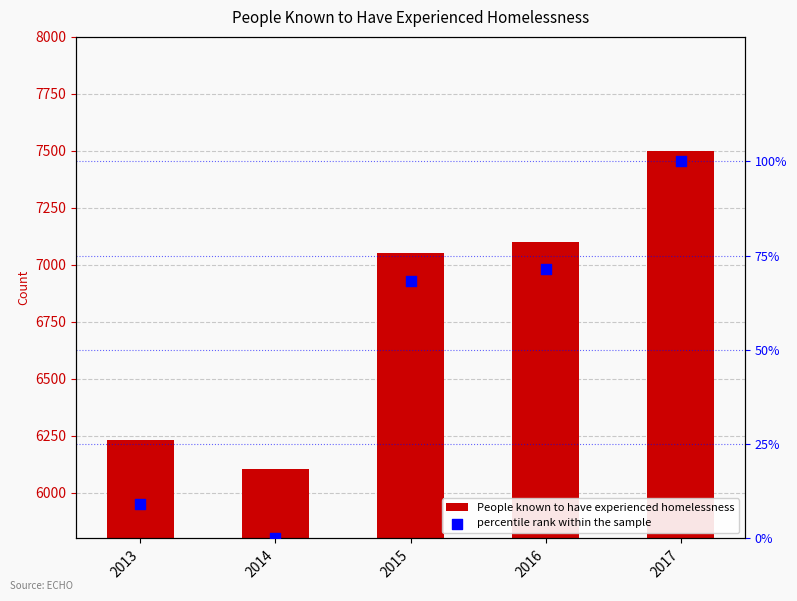

Which series has the largest total across all categories?

People known to have experienced homelessness